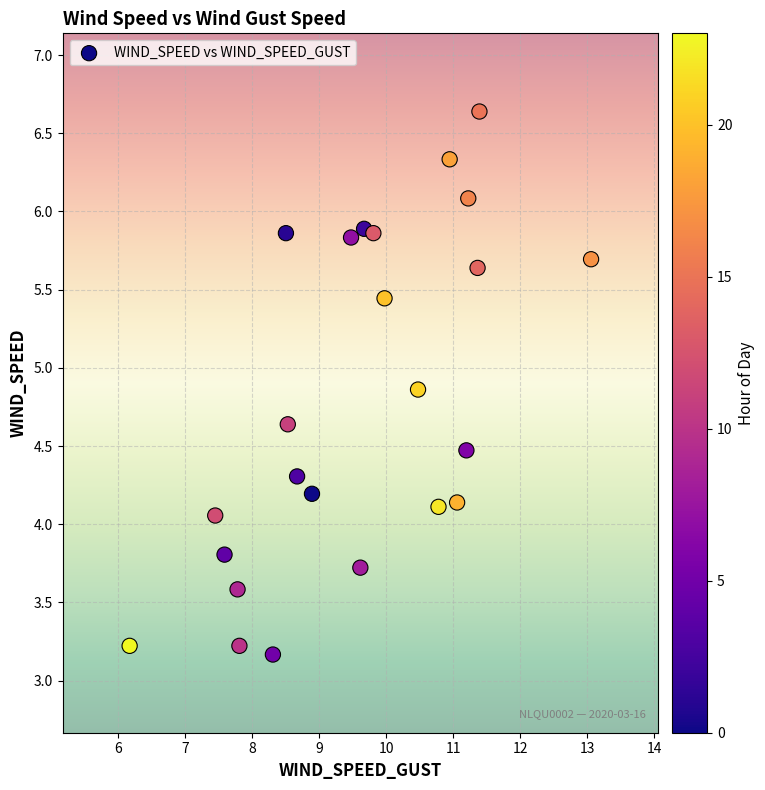

What is the range of Y values (max minus min)?

3.5